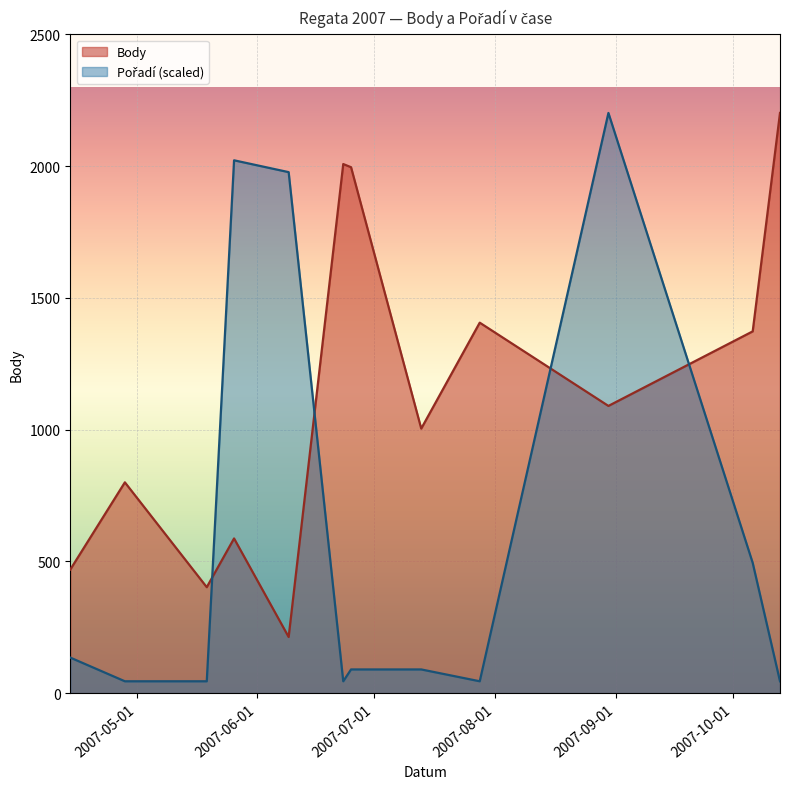

What is the difference between the highest and lowest values at 2007-07-13?

914.1